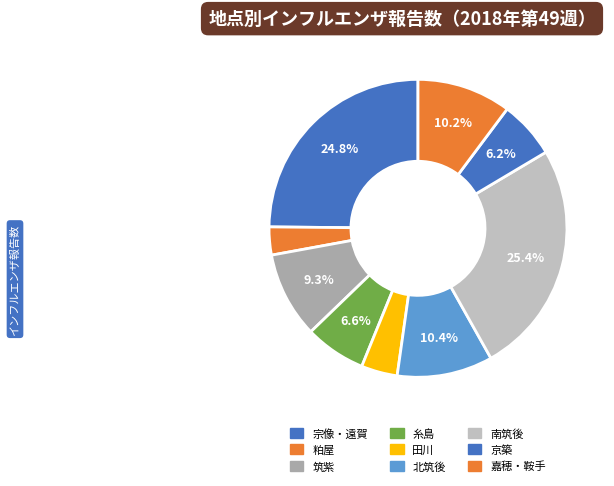

Is there a majority slice in this chart?

No